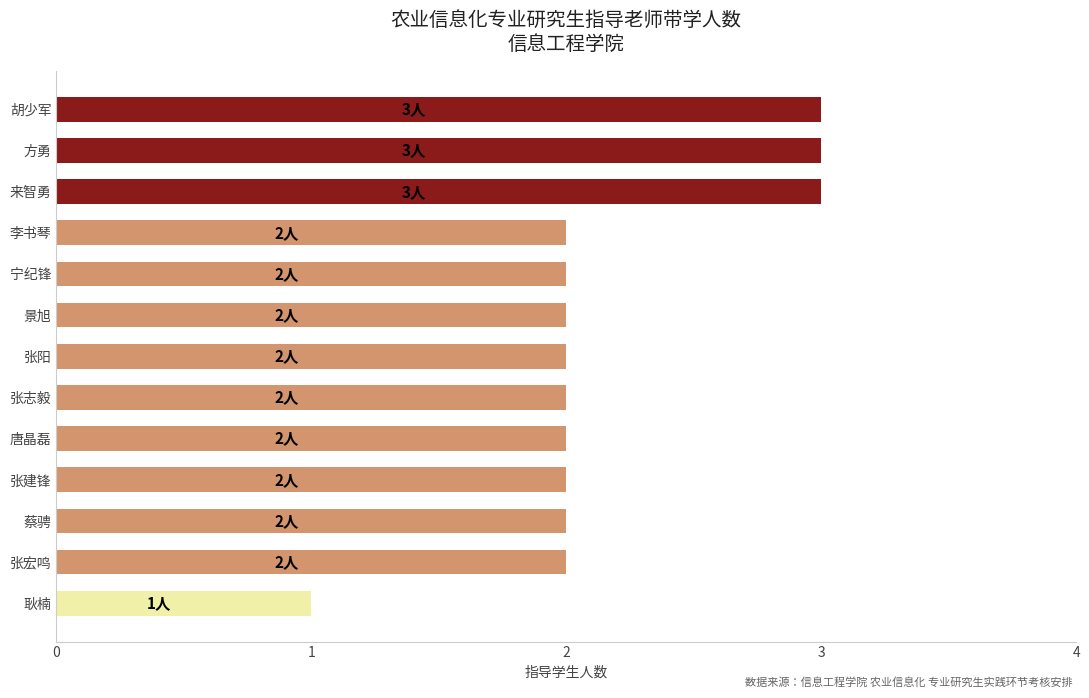

Reading bottom to top, what are all the values shown in this chart?

耿楠=1	张宏鸣=2	蔡骋=2	张建锋=2	唐晶磊=2	张志毅=2	张阳=2	景旭=2	宁纪锋=2	李书琴=2	来智勇=3	方勇=3	胡少军=3